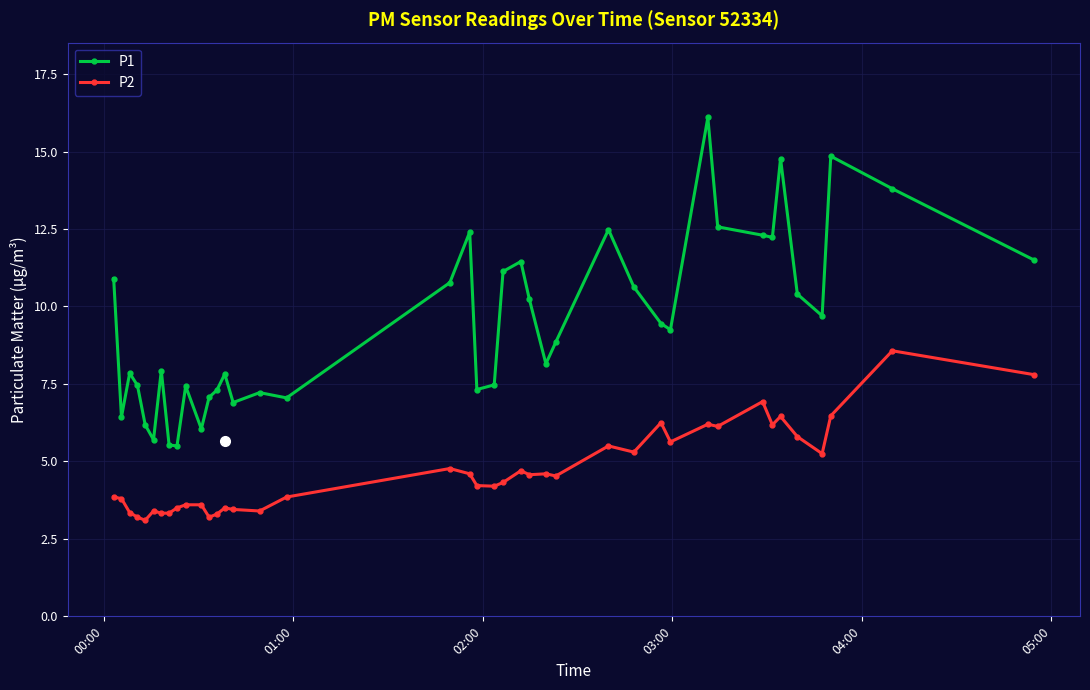

True or false: P2 and P1 intersect in this chart.

False